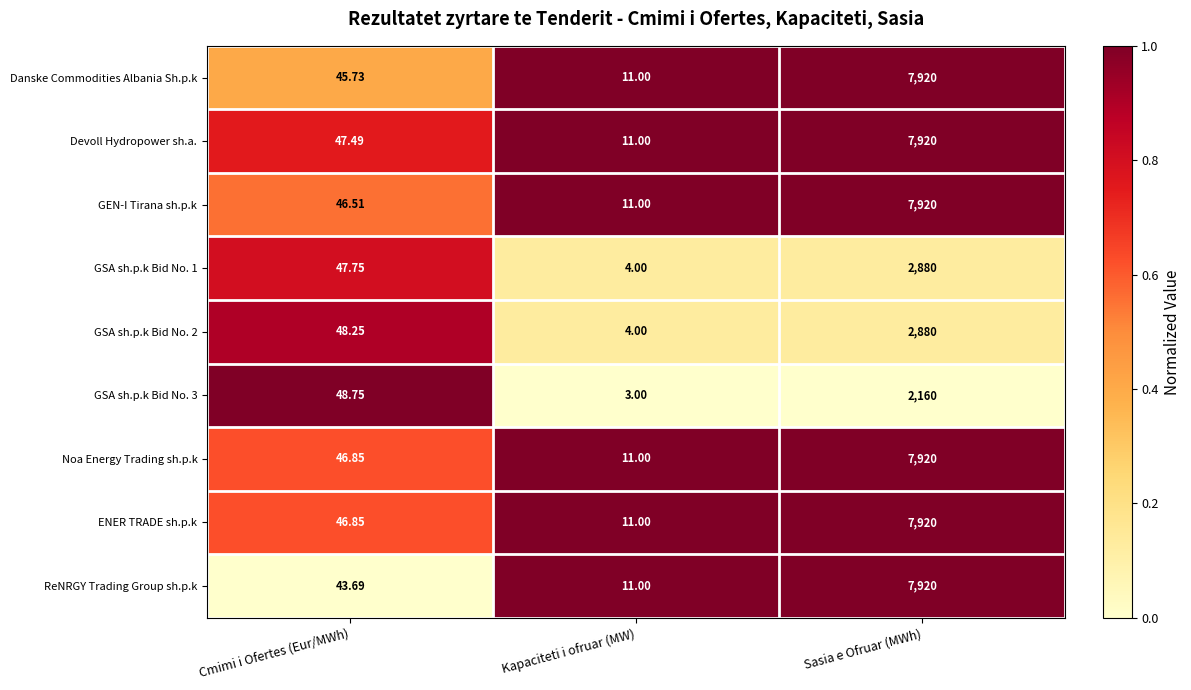

Rank the categories by Devoll Hydropower sh.a. value from highest to lowest.

Sasia e Ofruar (MWh), Cmimi i Ofertes (Eur/MWh), Kapaciteti i ofruar (MW)